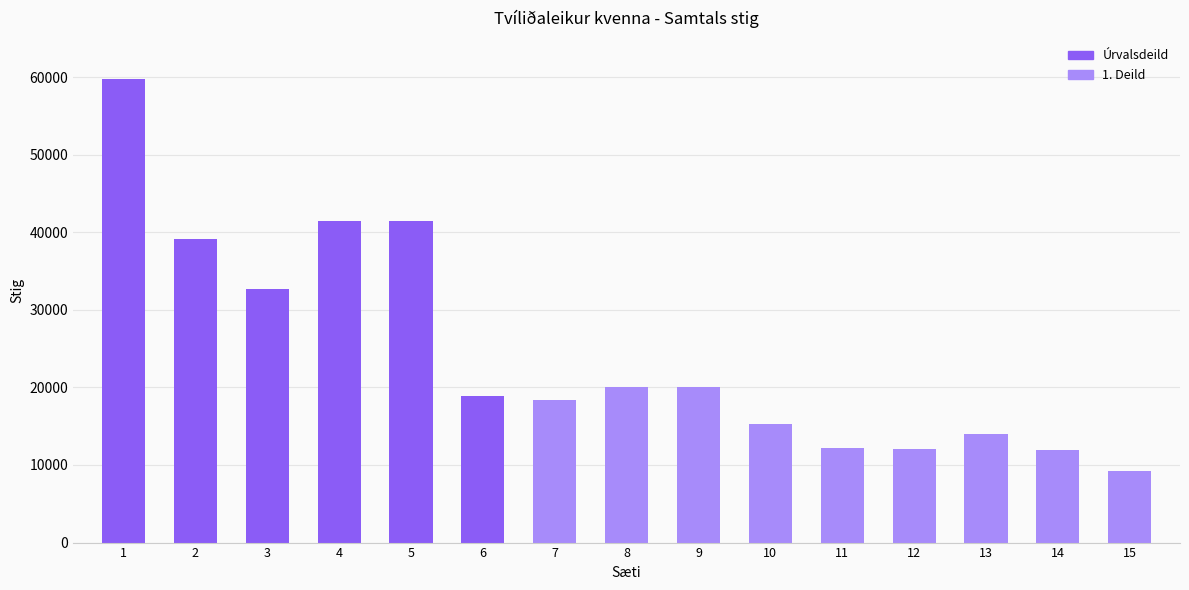

What is the sum of all 1. Deild values?

133000